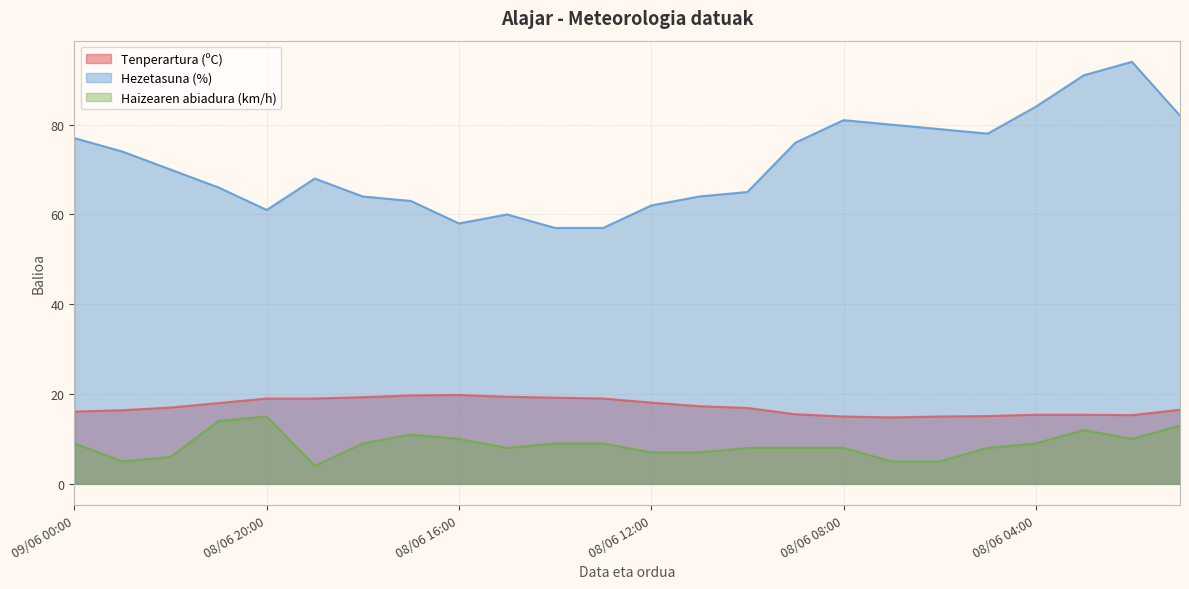

The Hezetasuna (%) series shows 90.7 at 08/06 10:00. True or false?

False